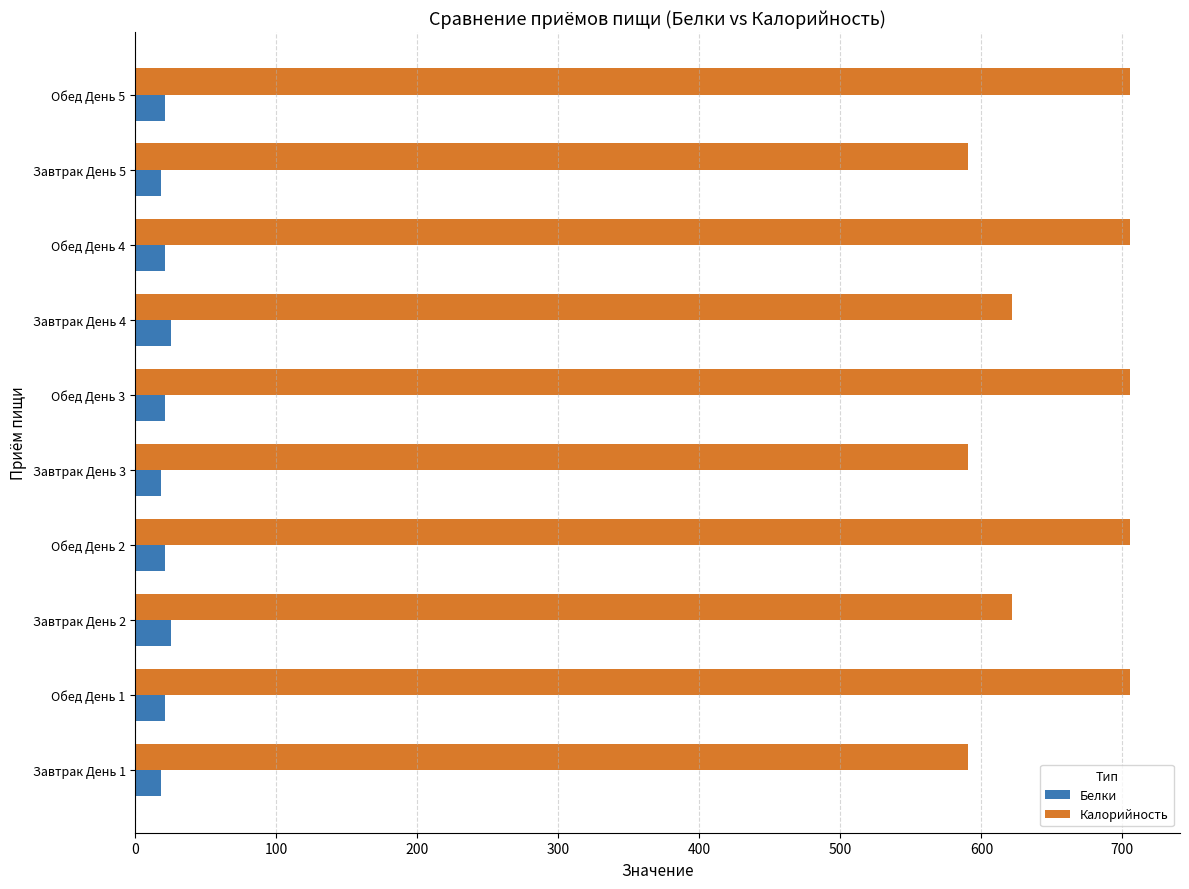

The value of Калорийность at Обед День 5 is 463.9. True or false?

False